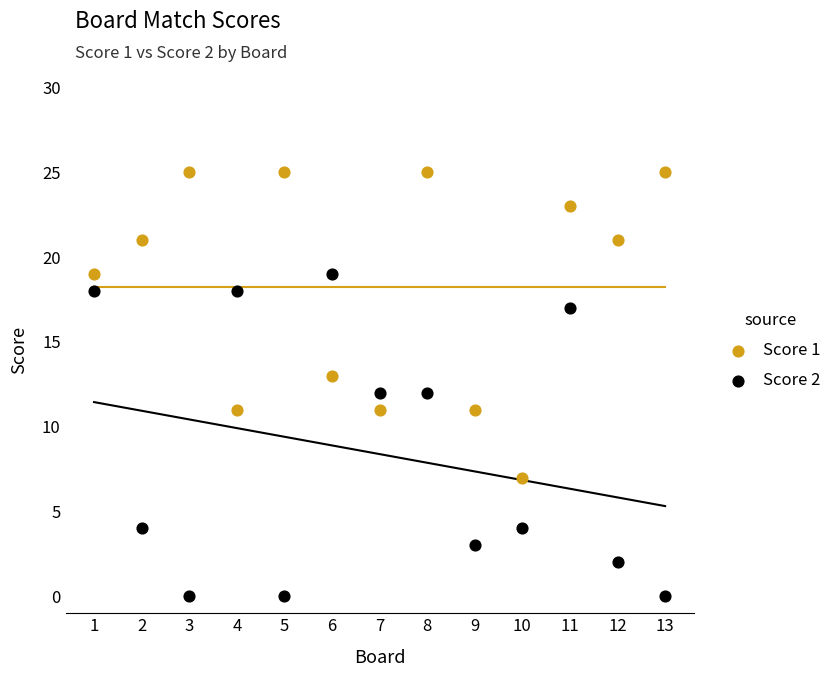

What are all the series names shown in the legend?

Score 1, Score 2